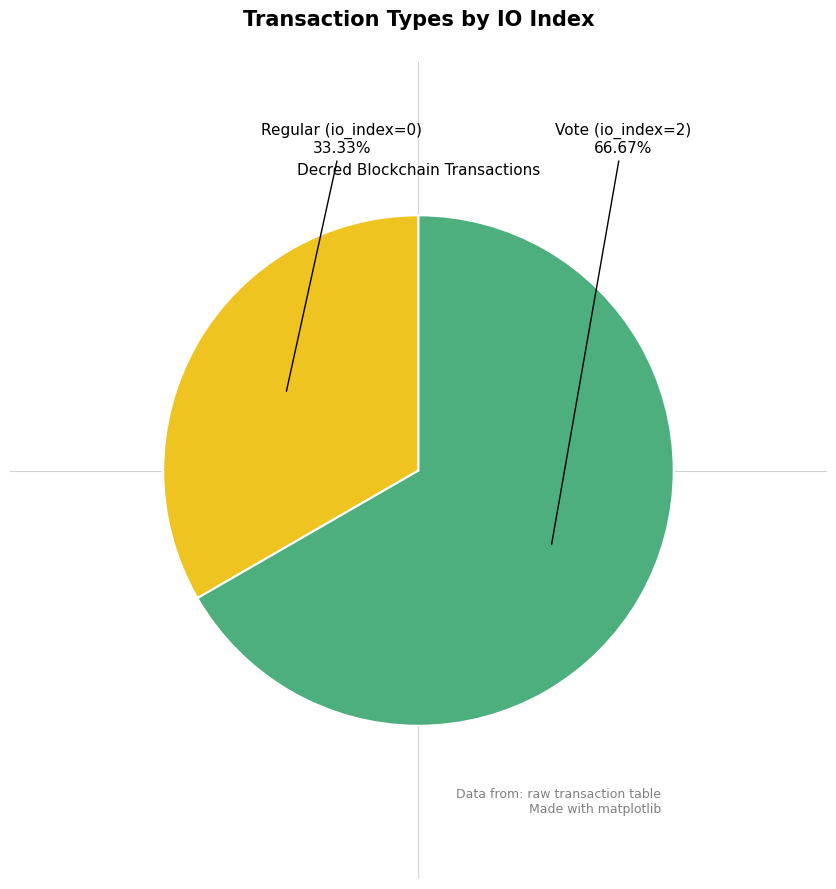

Is there a majority slice in this chart?

Yes